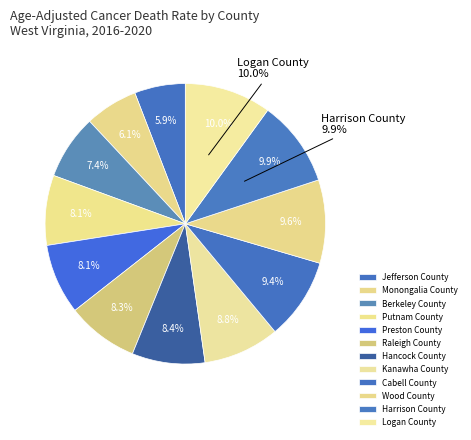

Which slice is the largest?

Logan County